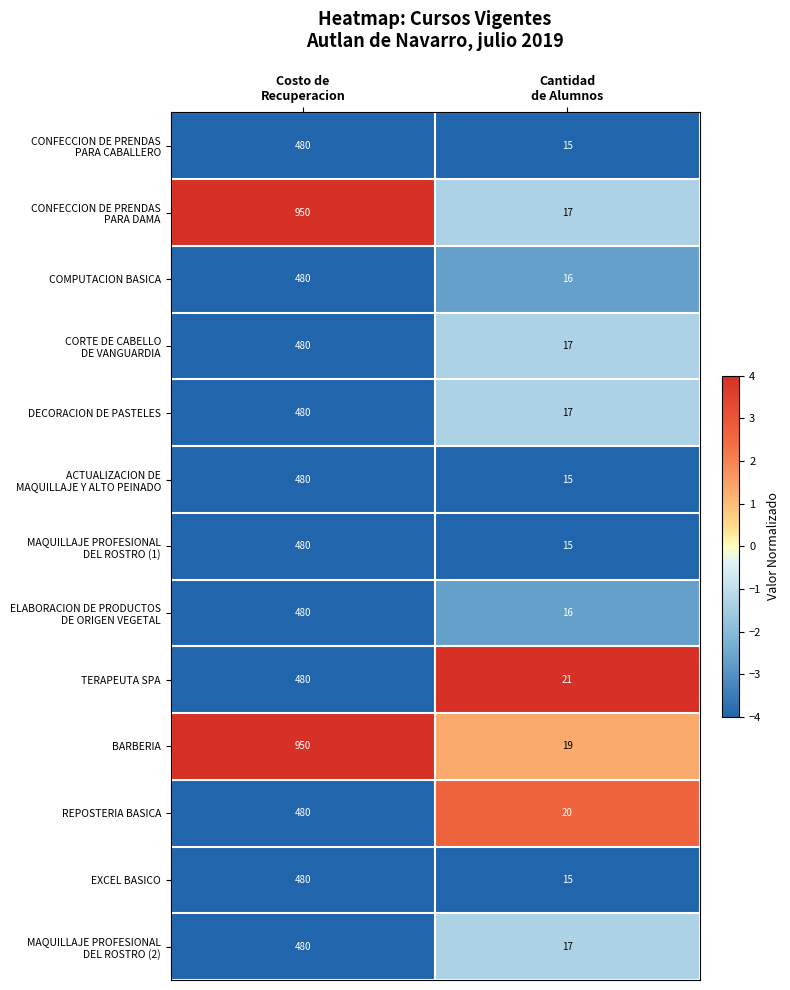

What is the average value of the REPOSTERIA BASICA series?

250